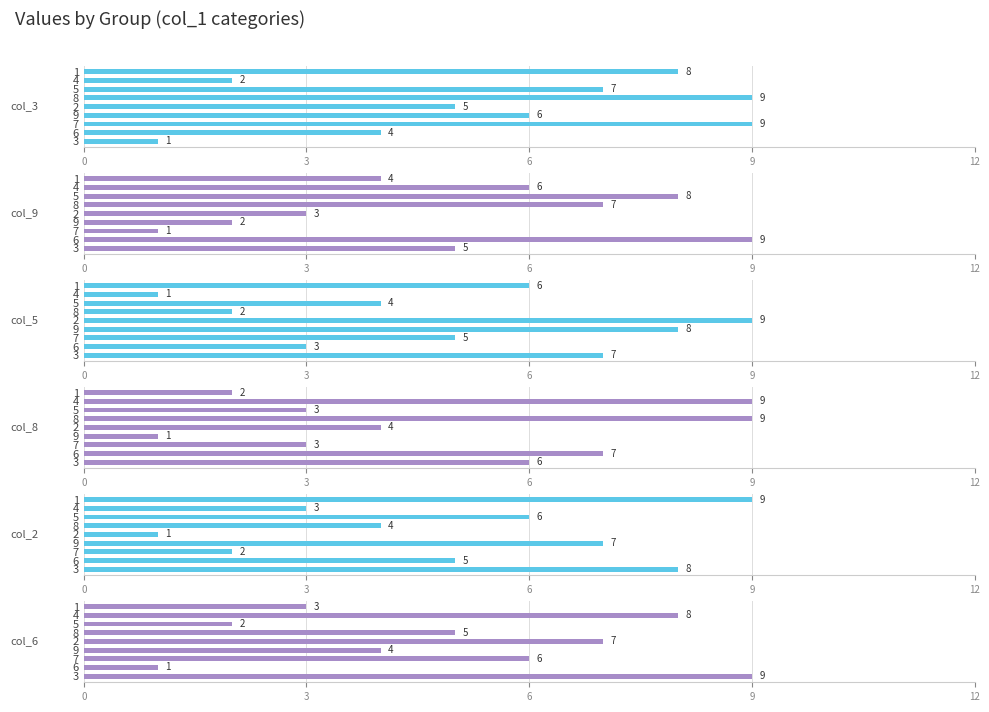

Are the bars horizontal?

Yes